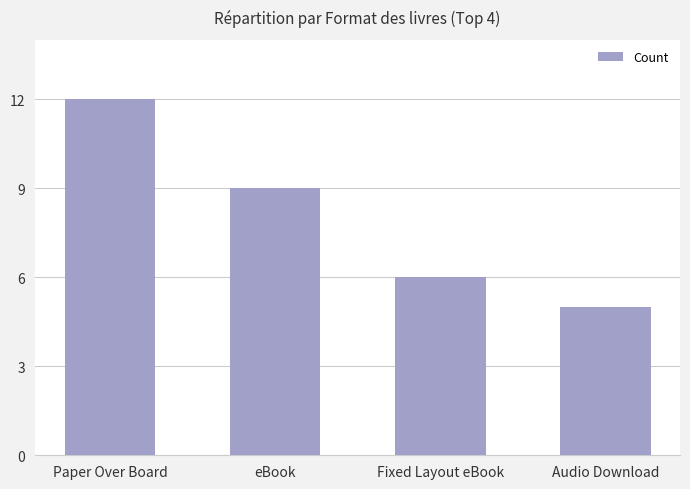

The chart shows a value of 9 at Fixed Layout eBook. True or false?

False